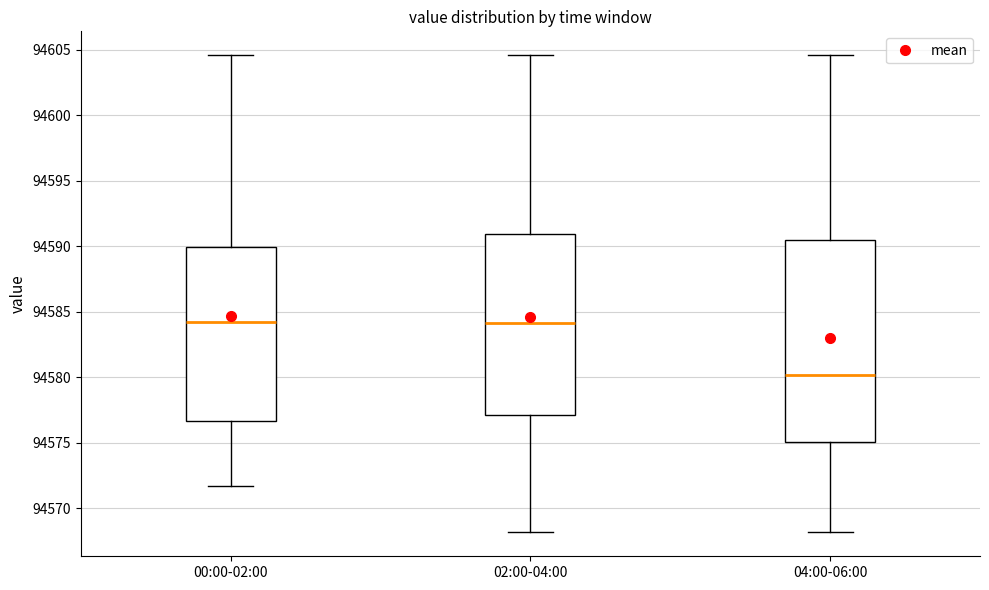

Where does the median line of the box for 00:00-02:00 sit on the y-axis? The values are not printed on the chart, so give them approximately, as read against the axis.

94584.5